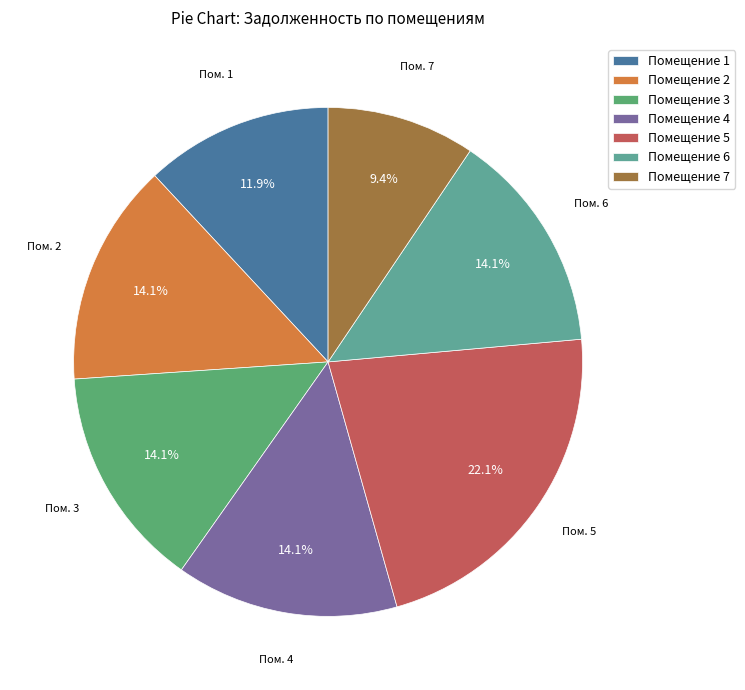

How many segments does this pie chart have?

7